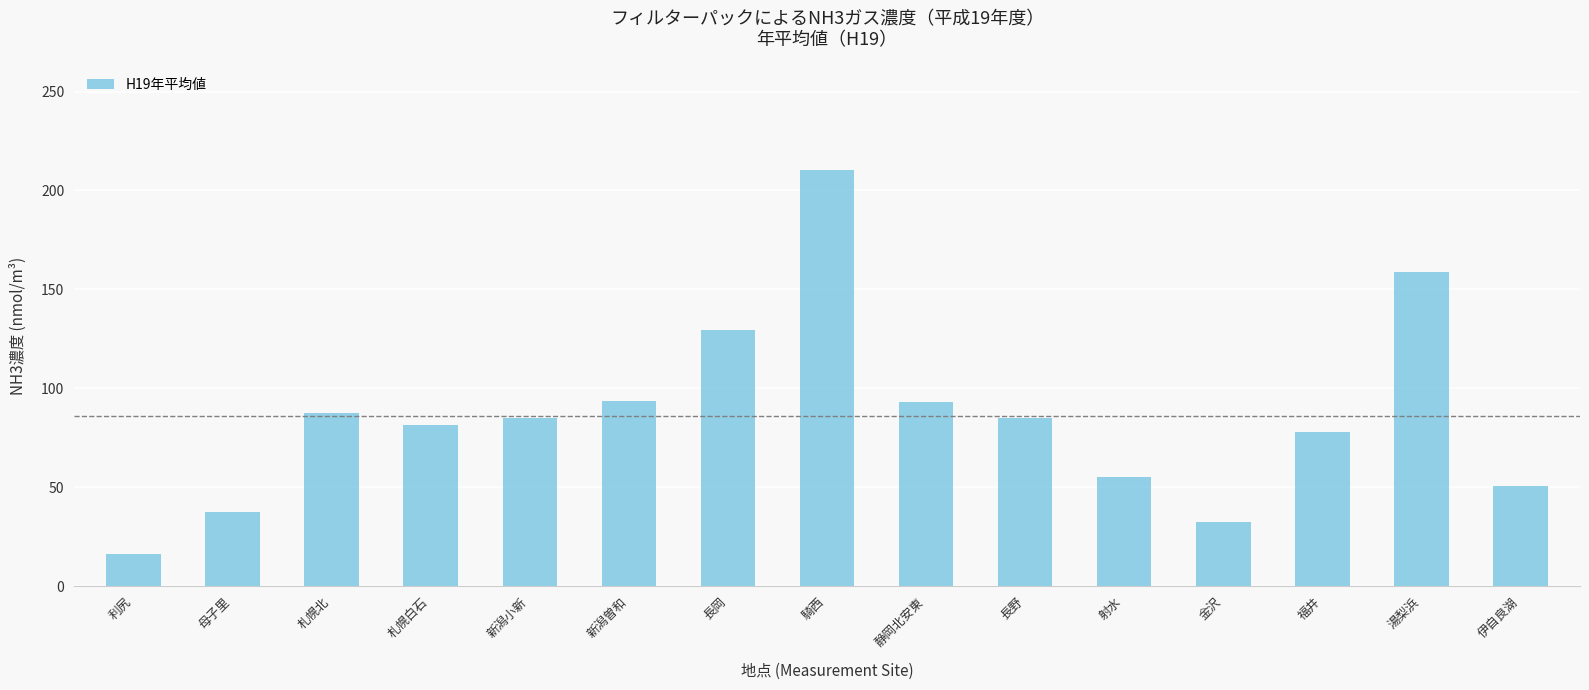

Are the bars horizontal?

No